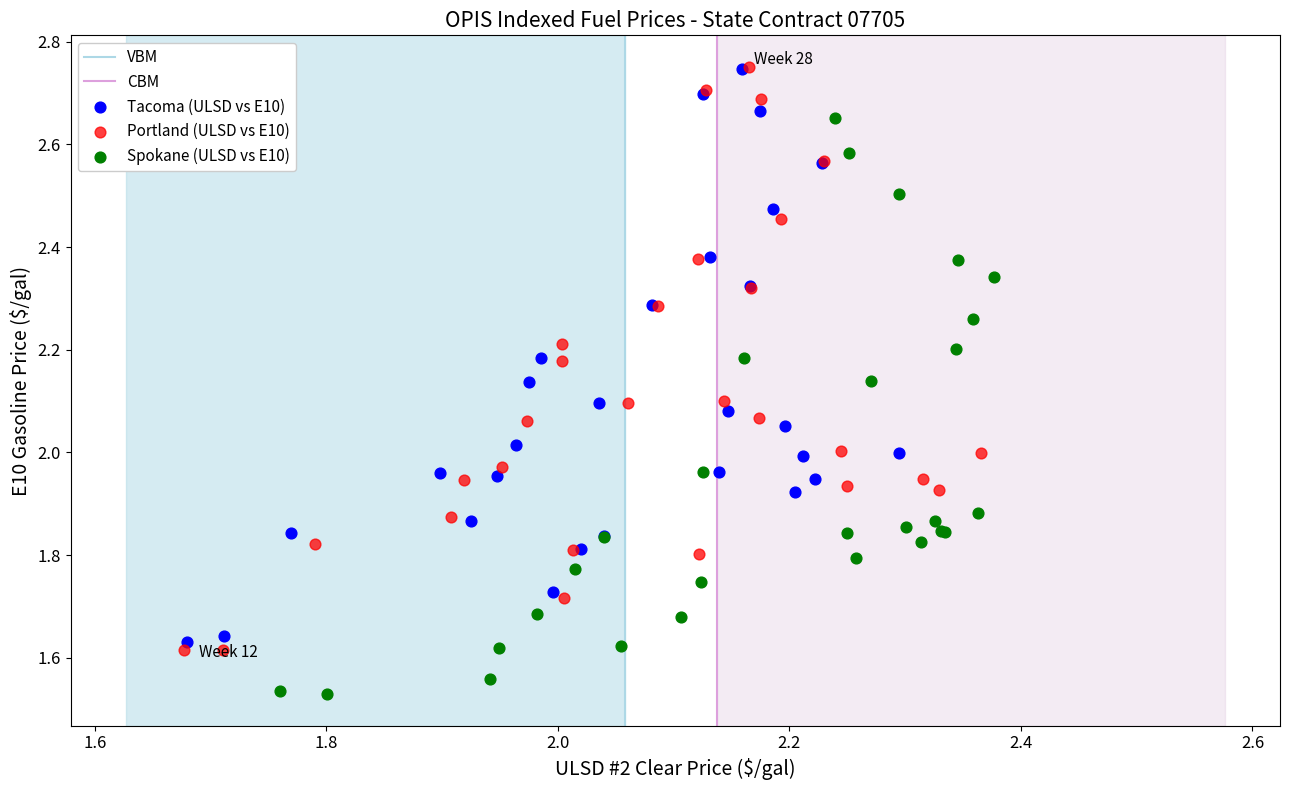

Which series has the widest spread of Y values?

Portland (ULSD vs E10)